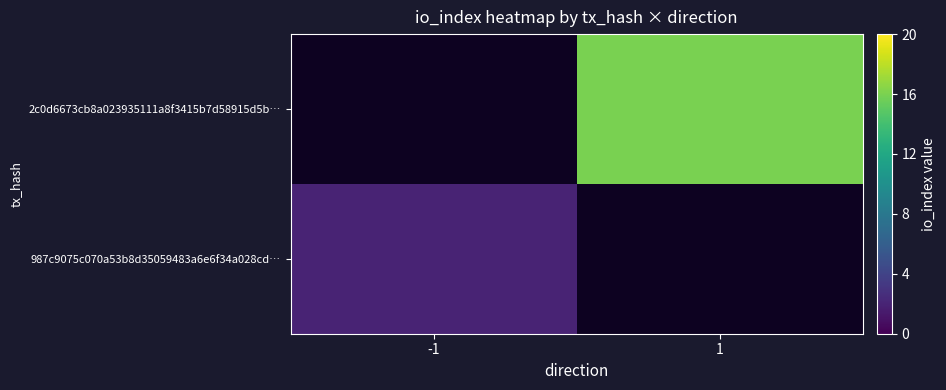

Is the value of 987c9075c070a53b8d35059483a6e6f34a028cd… at -1 greater than the value of 2c0d6673cb8a023935111a8f3415b7d58915d5b… at 1?

No